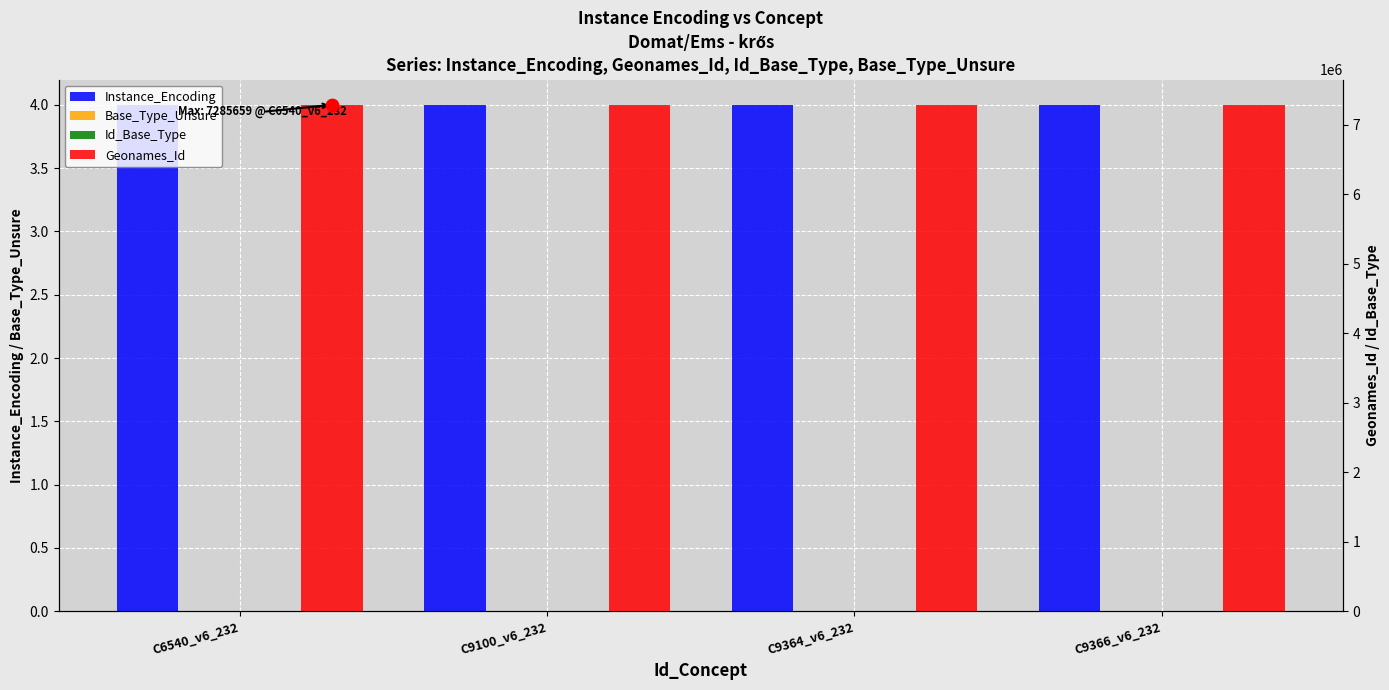

Which series has the largest total across all categories?

Geonames_Id